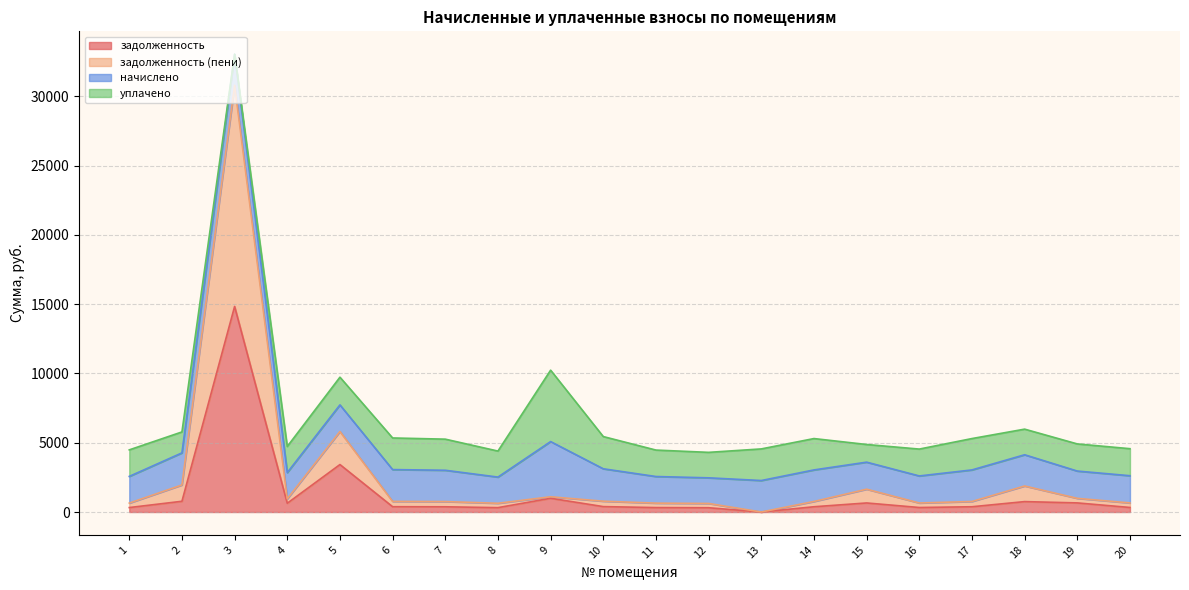

Between 10 and 14, which is larger?

10